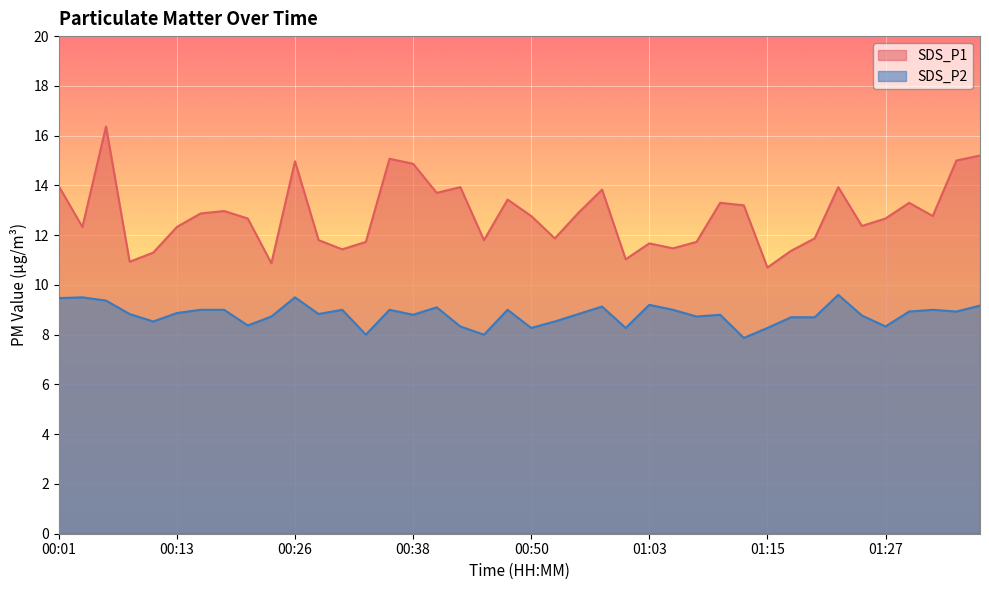

What is the value of the SDS_P2 point at the 8th from the left?

9.0